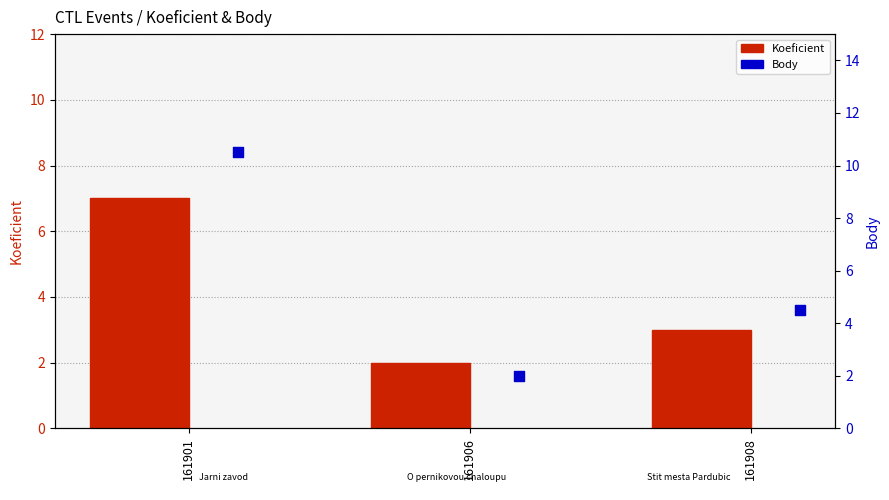

Which series contains the lowest Y value?

Koeficient